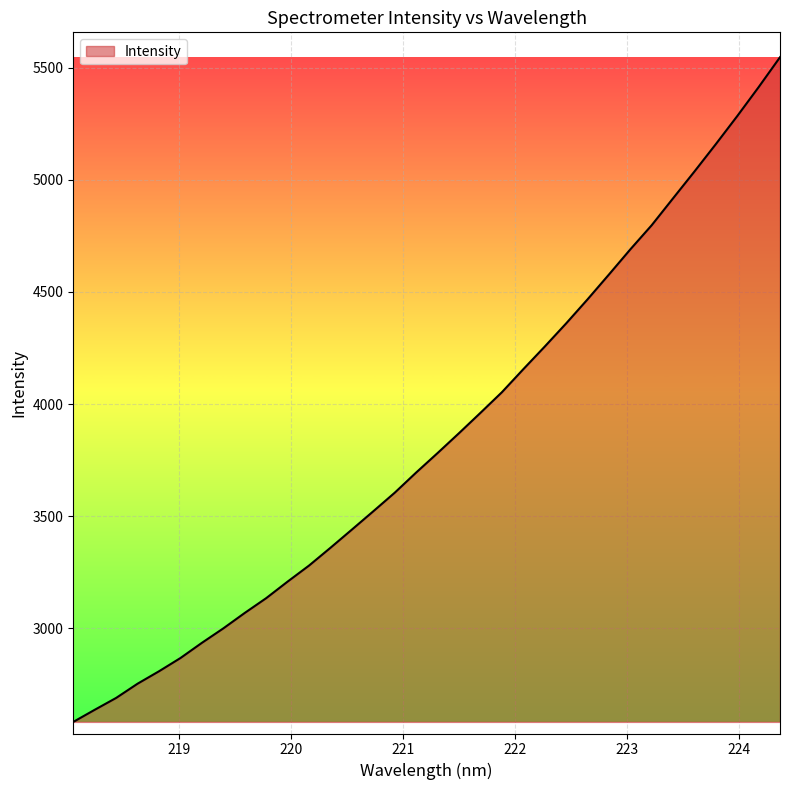

What is the smallest value displayed?

2583.6